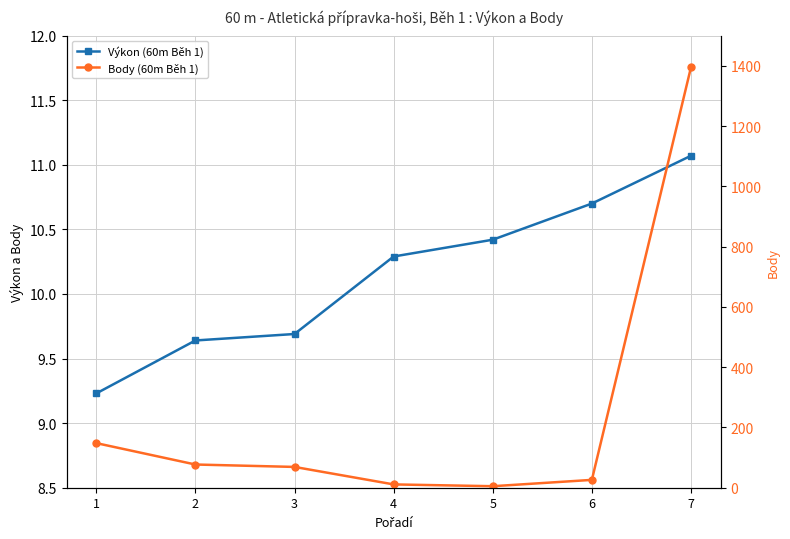

Read the Výkon (60m Běh 1) value at 3.

9.7